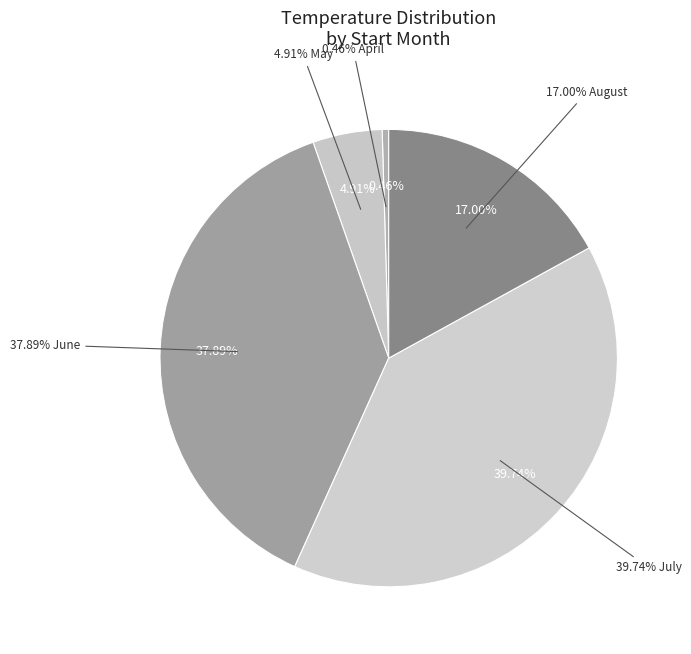

Which slice is the largest?

07